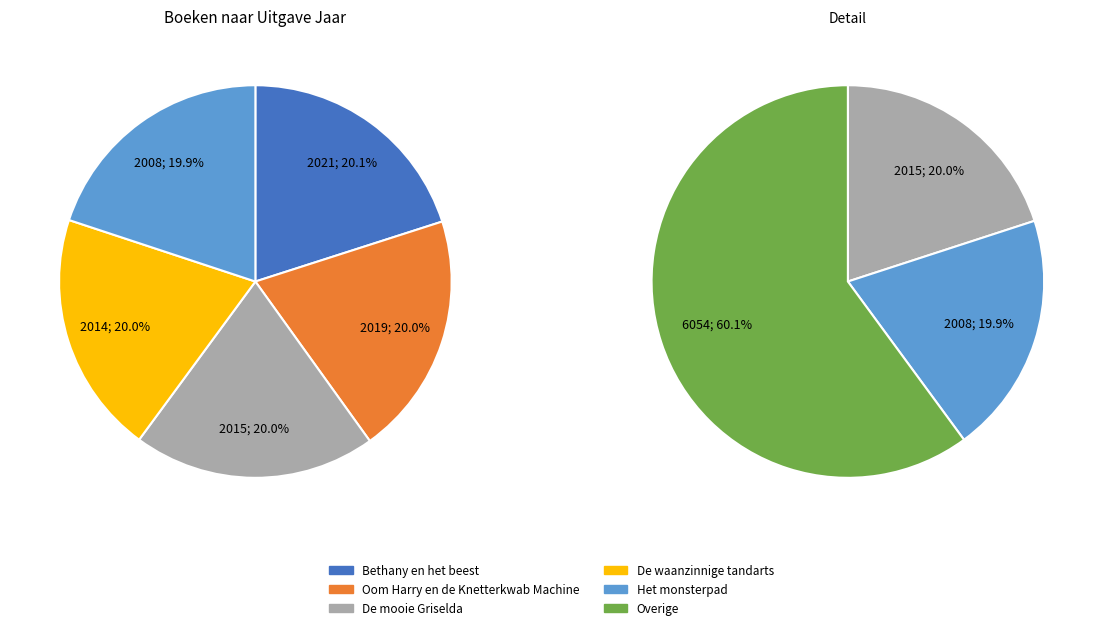

Which slice is the largest?

Bethany en het beest